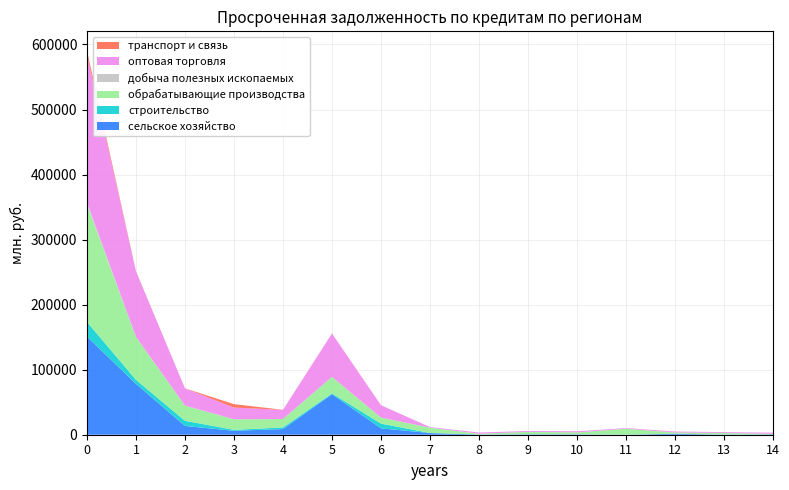

Reading right to left, transcribe all the data shown in this chart.

сельское хозяйство: 462	49	1466	76	507	582	184	2527	9801	62260	8649	6051	13471	78151	150844
строительство: 230	318	47	84	110	236	153	153	7246	1259	2556	1472	7906	6199	22516
обрабатывающие производства: 660	2281	1929	9030	2936	3572	1096	8171	9310	25384	12865	16187	23229	65873	180593
добыча полезных ископаемых: 0	0	0	0	0	0	0	1	0	82	59	106	198	168	3177
оптовая торговля: 1806	1376	1394	1048	1786	1354	1983	921	19015	66496	14088	17936	26415	100543	226693
транспорт и связь: 0	0	110	0	0	0	0	0	13	194	156	5234	54	606	6860